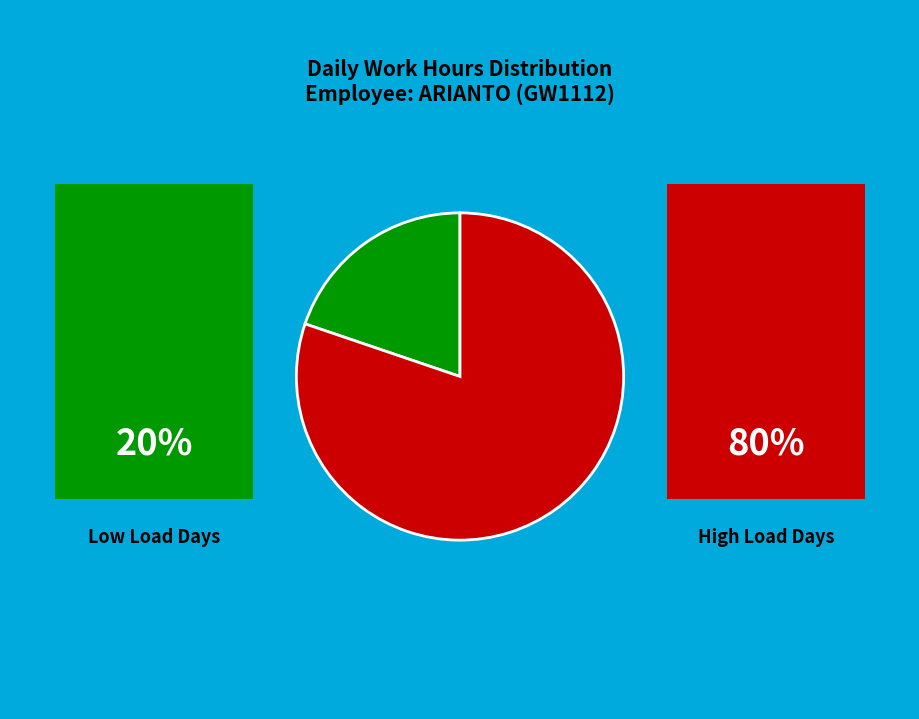

Is there any slice that represents more than half of the pie?

Yes